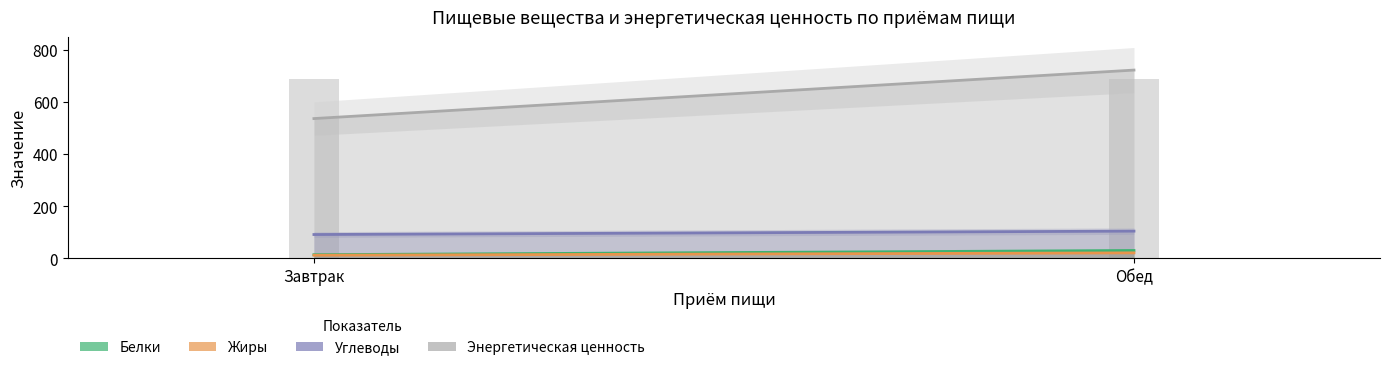

Which has a higher value, Обед or Завтрак?

Обед